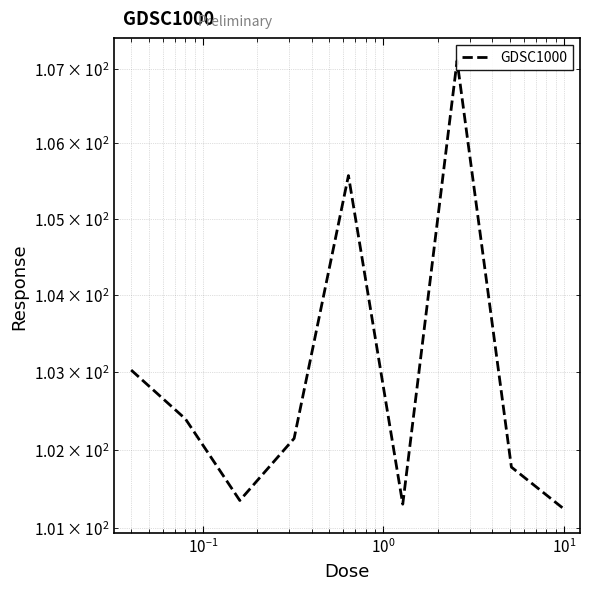

What is the value of the 3rd point from the left?

101.3